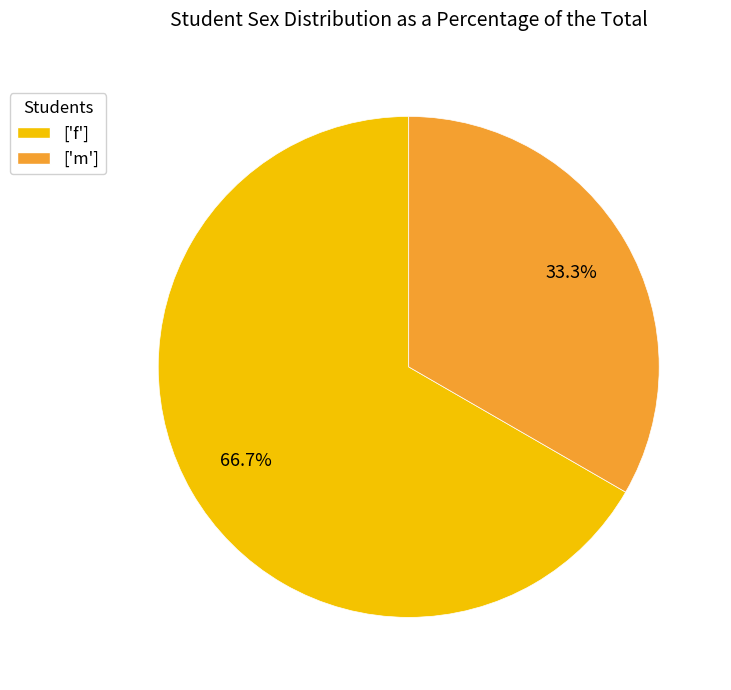

What is the ratio of the value at ['m'] to the value at ['f']?

0.5